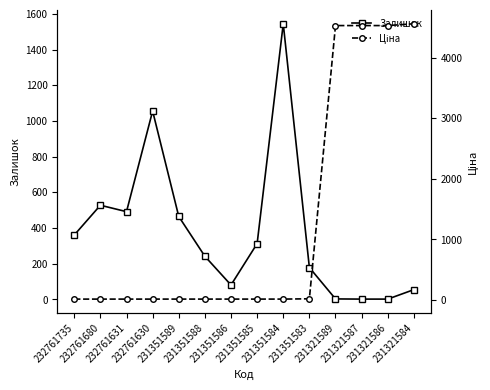

Between 232761680 and 231321589, which series saw the biggest shift?

Ціна